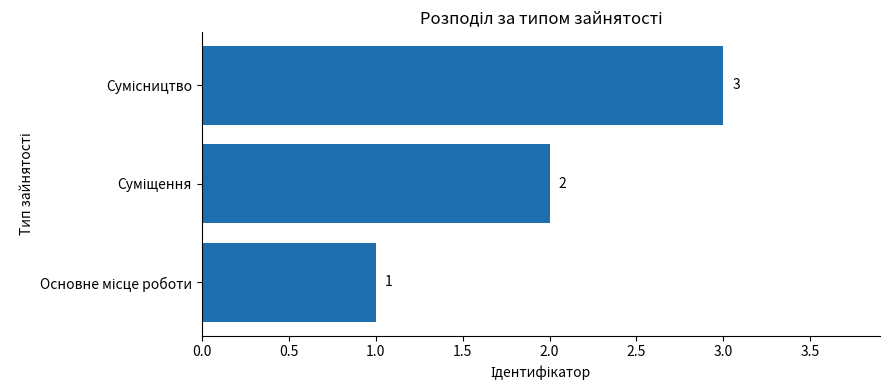

How many values are between 1 and 3?

3